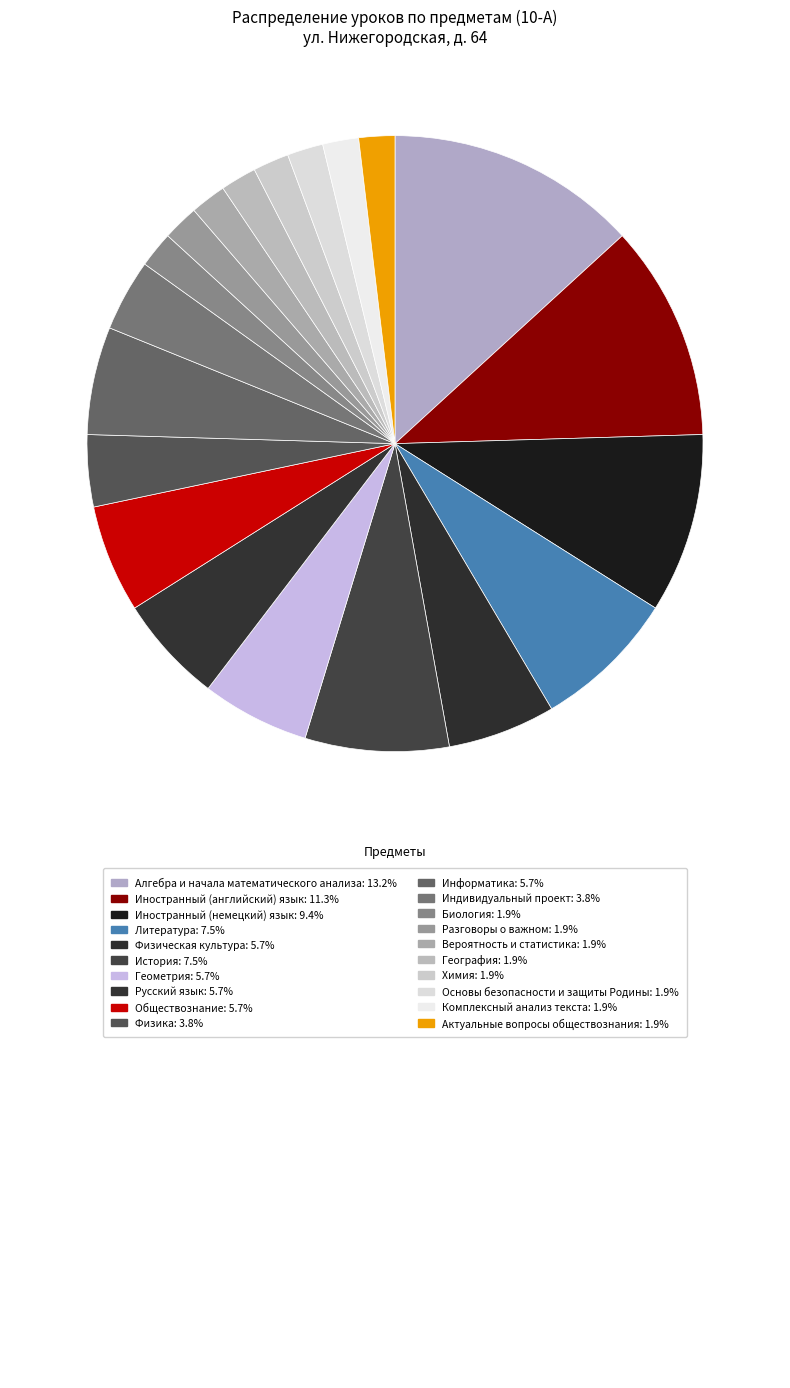

How many segments does this pie chart have?

20